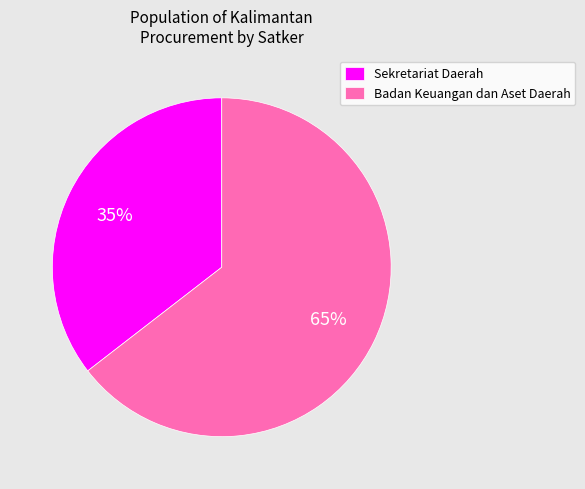

Approximately how many times larger is the value at Sekretariat Daerah compared to Badan Keuangan dan Aset Daerah?

0.5